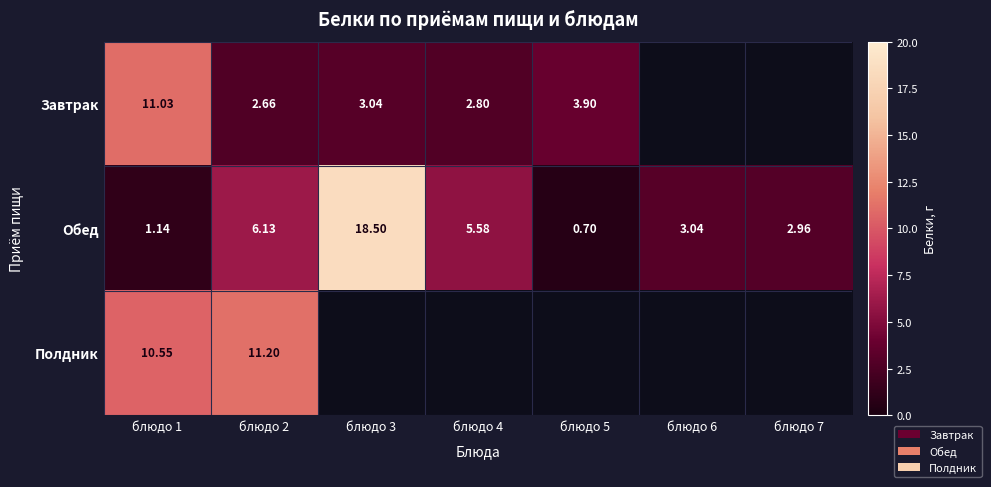

How many categories are shown in the chart?

7